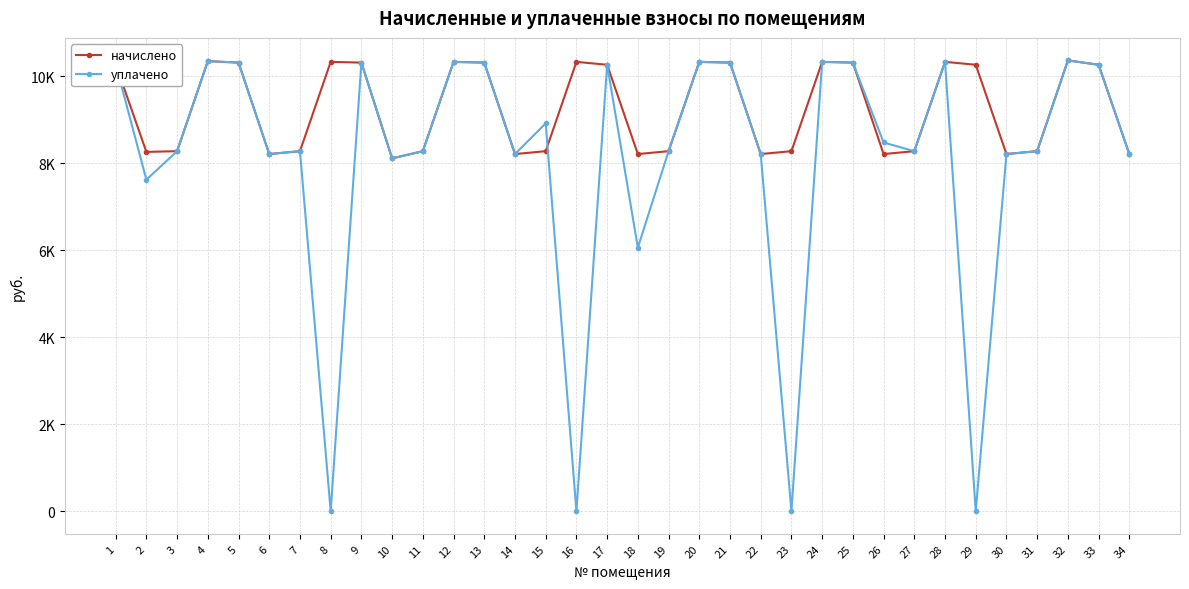

At which category does уплачено reach its first local valley?

2